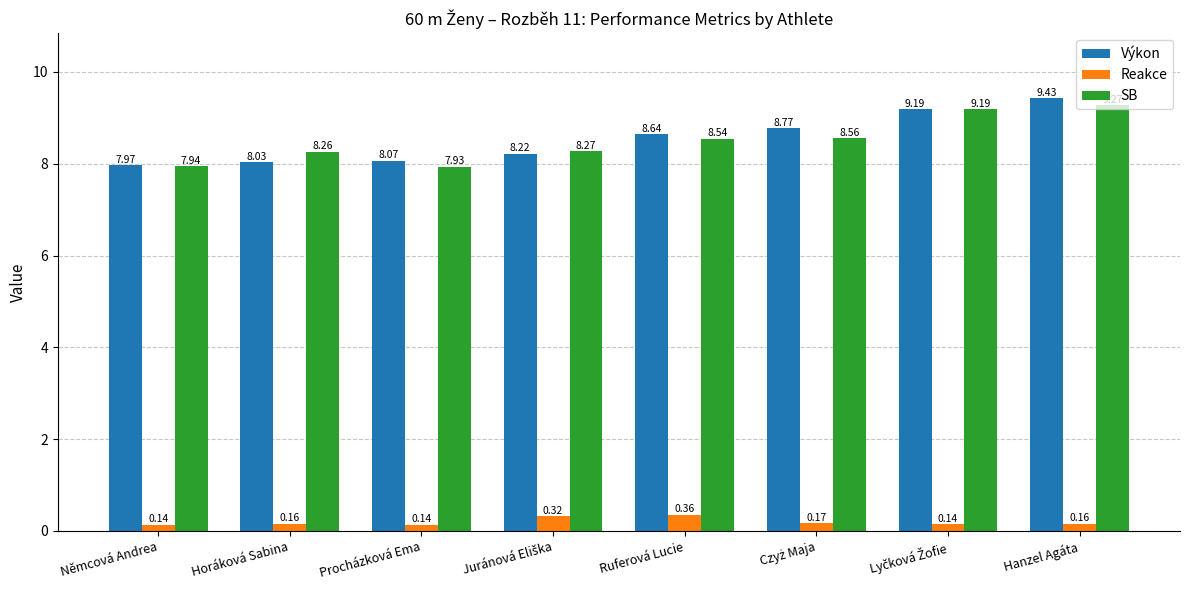

How many categories are shown in the chart?

8